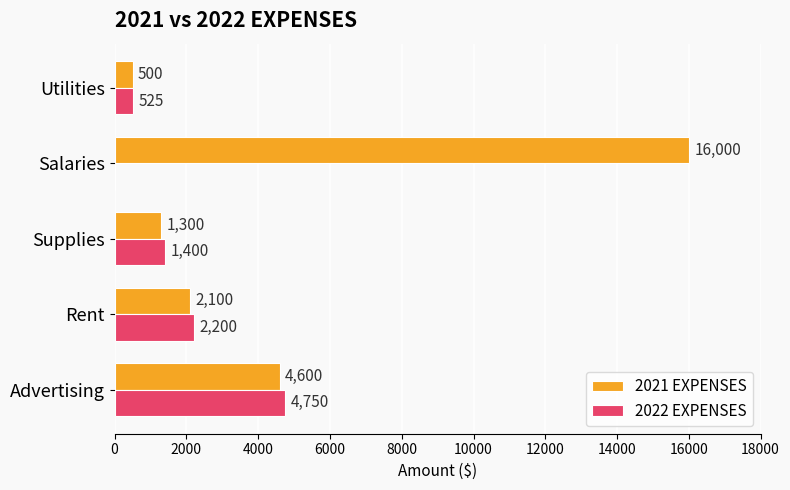

Is the value of 2021 EXPENSES at Supplies greater than the value of 2022 EXPENSES at Advertising?

No